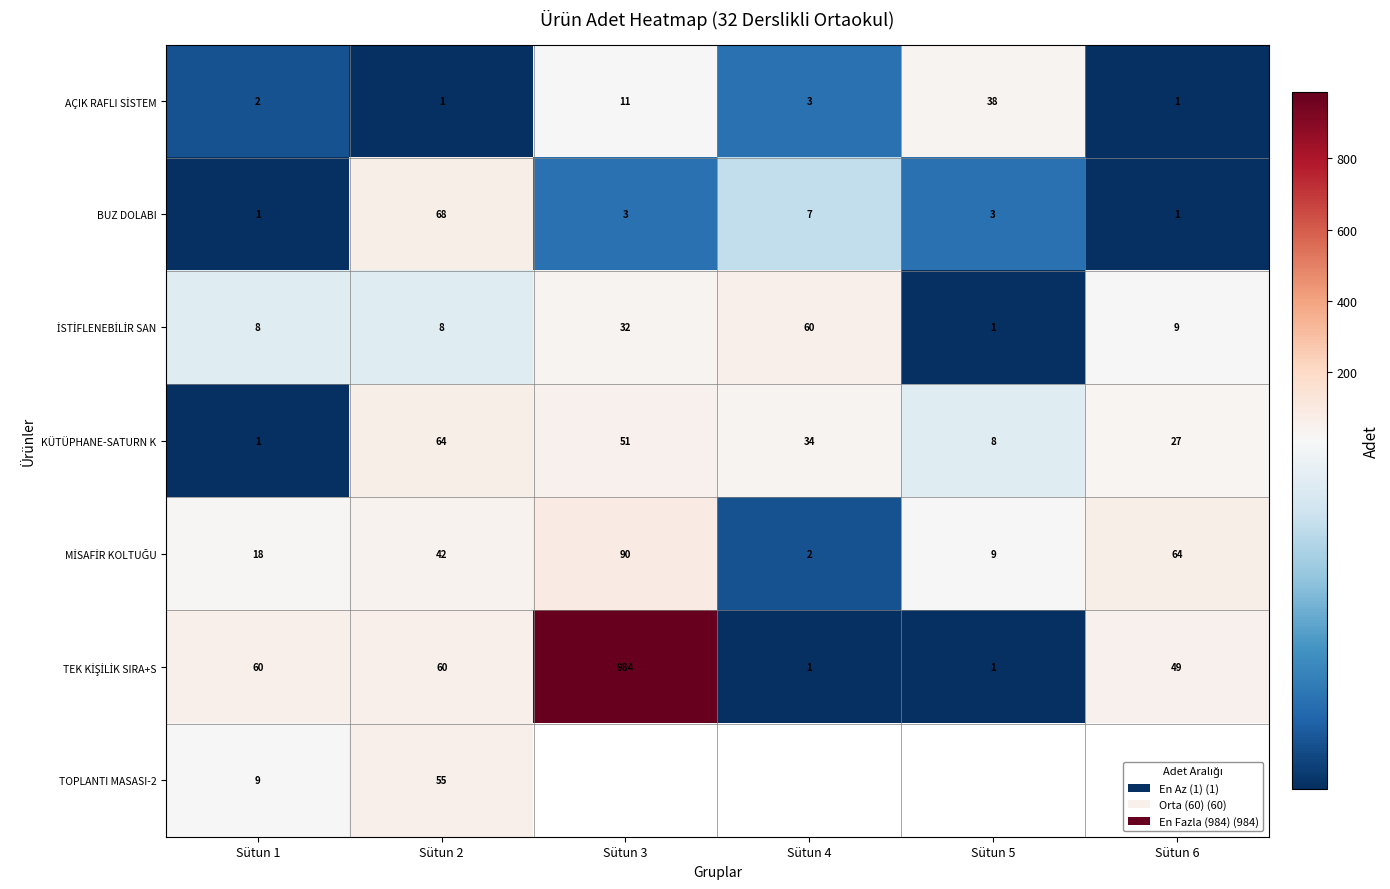

True or false: BUZ DOLABI has a value of 4 at Sütun 3.

False